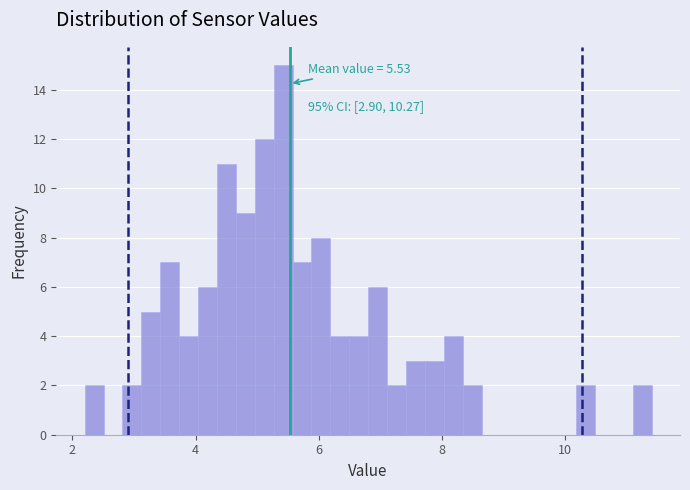

Read against the x-axis, roughly where is the centre of the tallest bar?

5.4